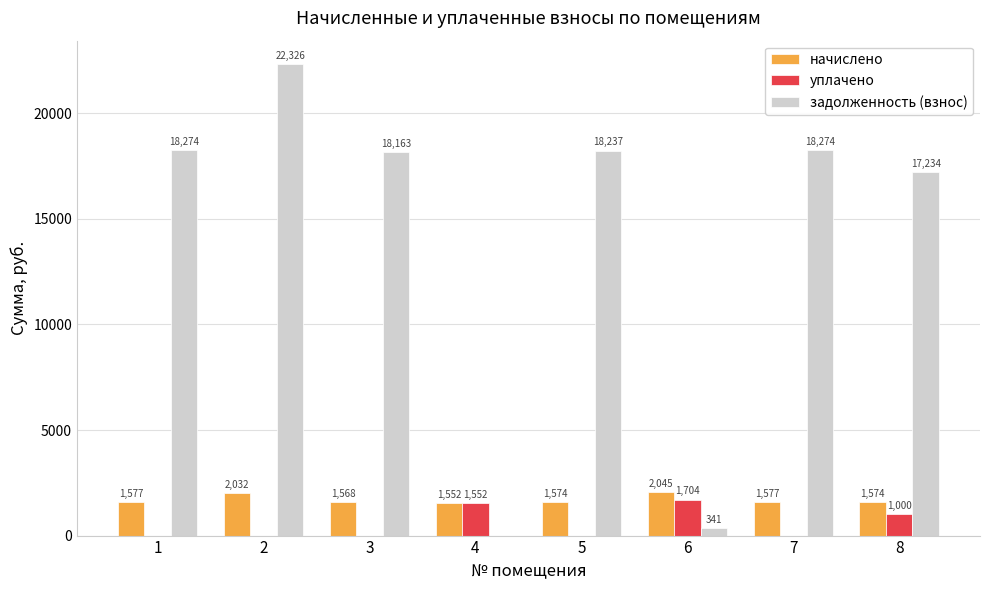

The value of задолженность (взнос) at 5 is 18236.8. True or false?

True